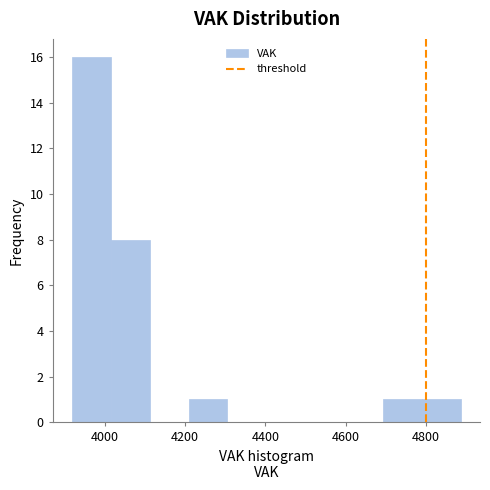

Over which range of the x-axis is the bar tallest?

3920 to 4020